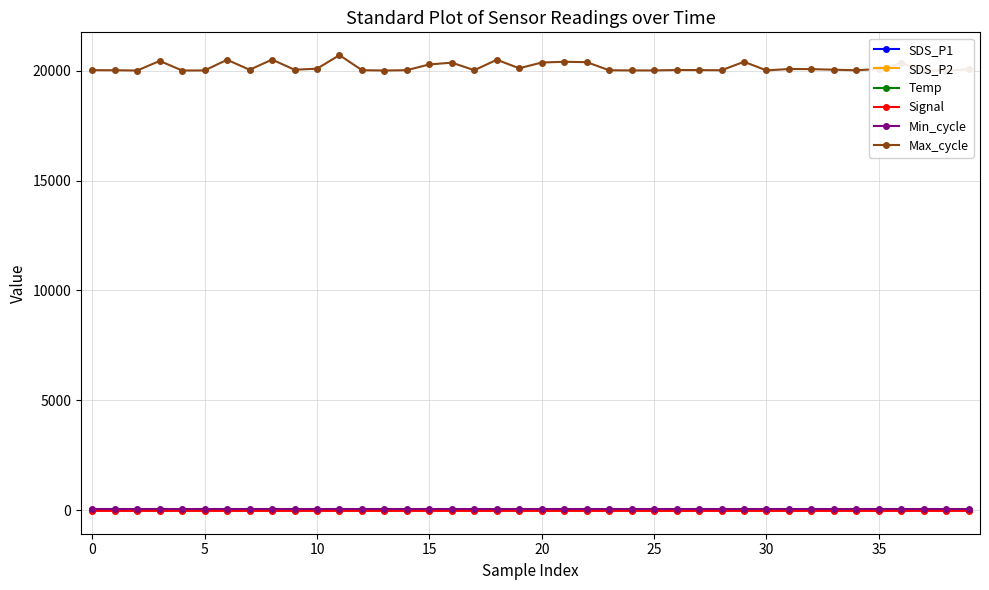

What value does the Temp series have at 26?

11.7